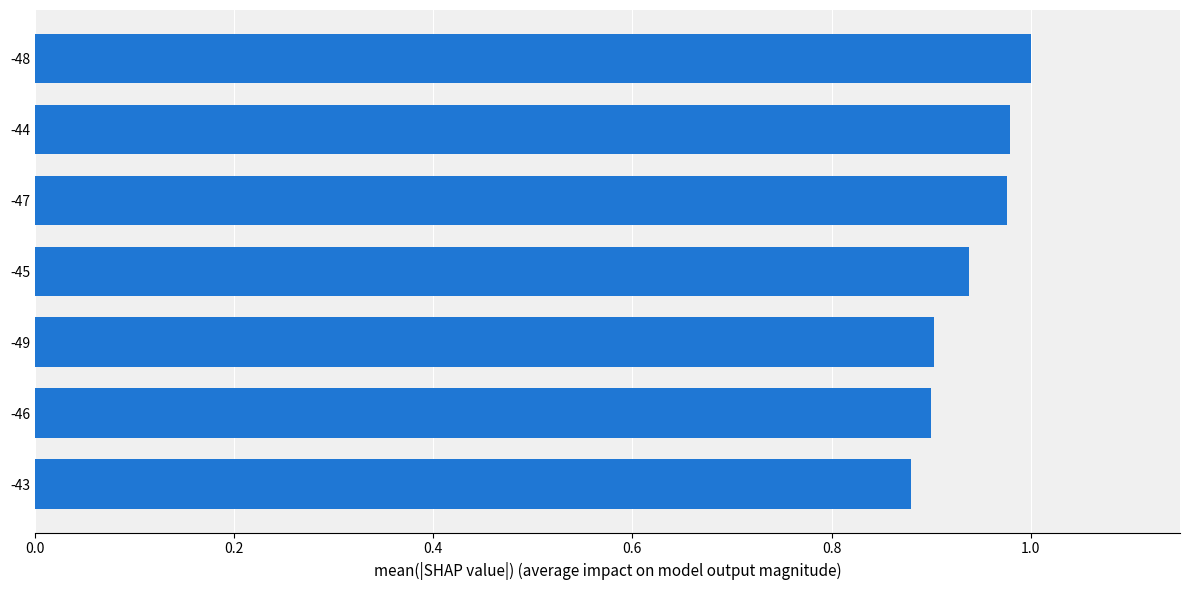

Between -47 and -48, which is larger?

-48